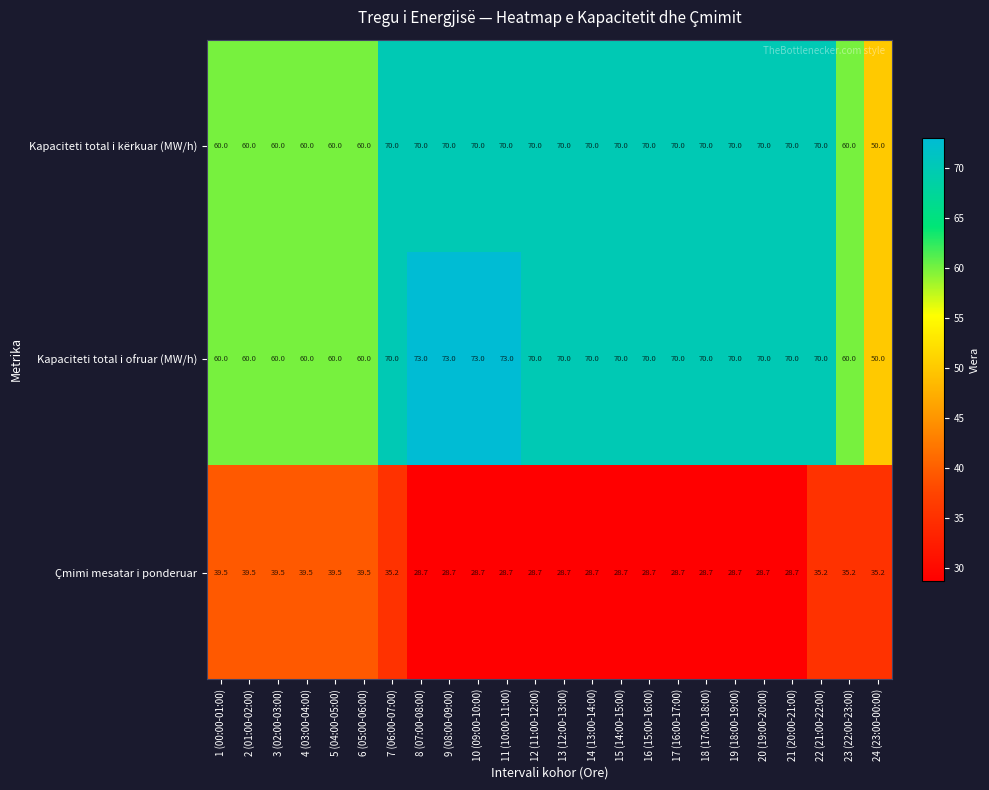

Which series has the widest spread of values?

Kapaciteti total i ofruar (MW/h)